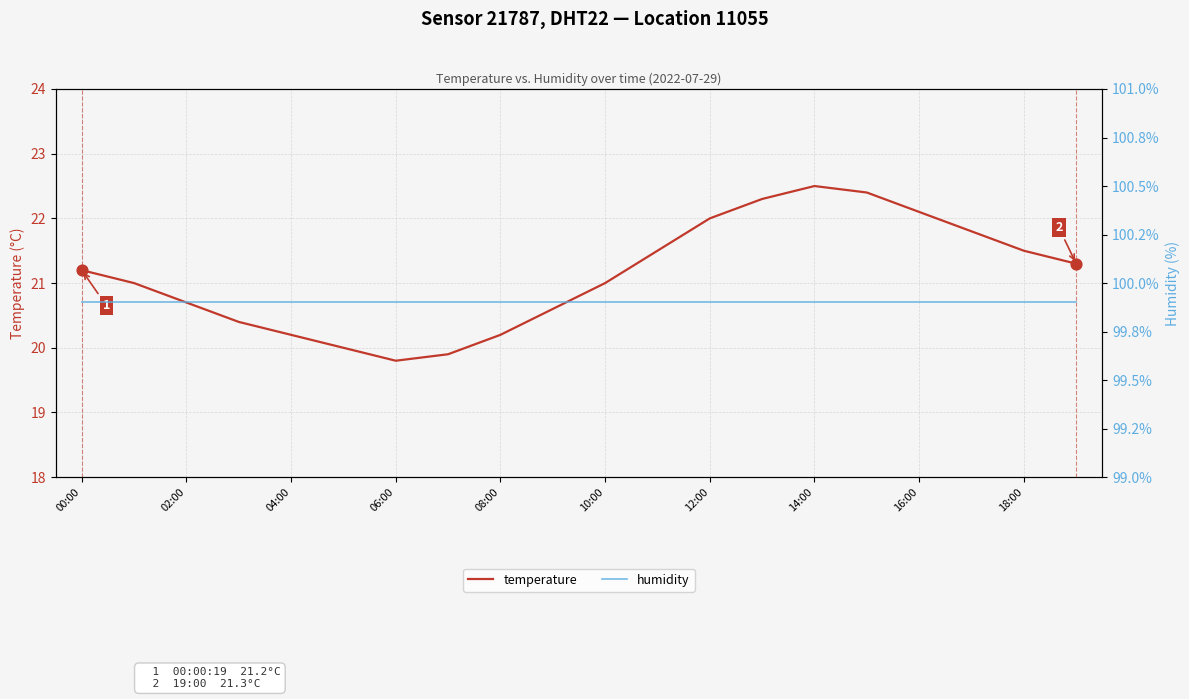

Which series contains the highest Y value?

humidity